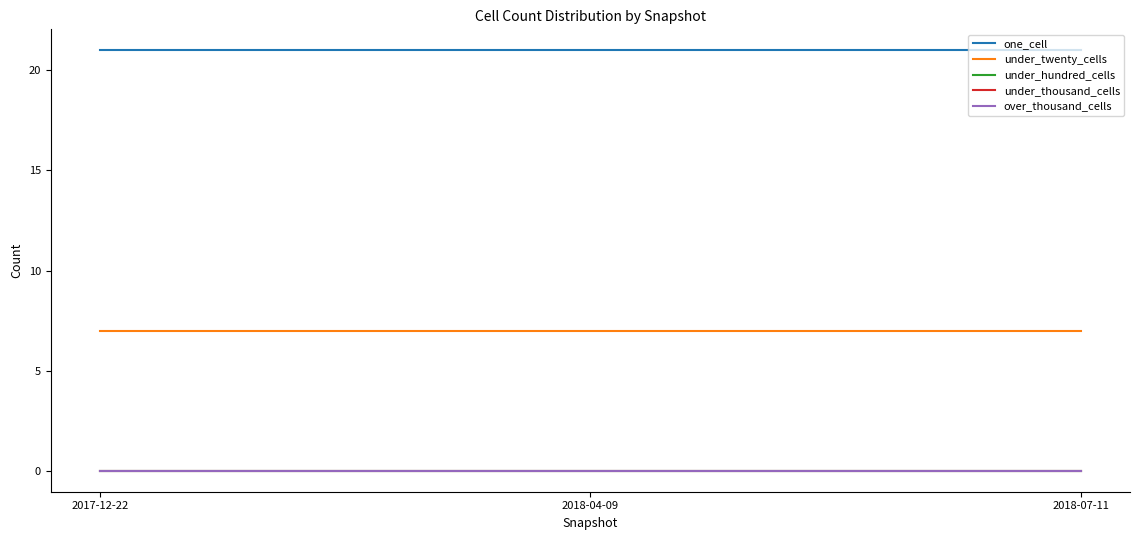

Does the chart display data point markers on the line(s)?

No